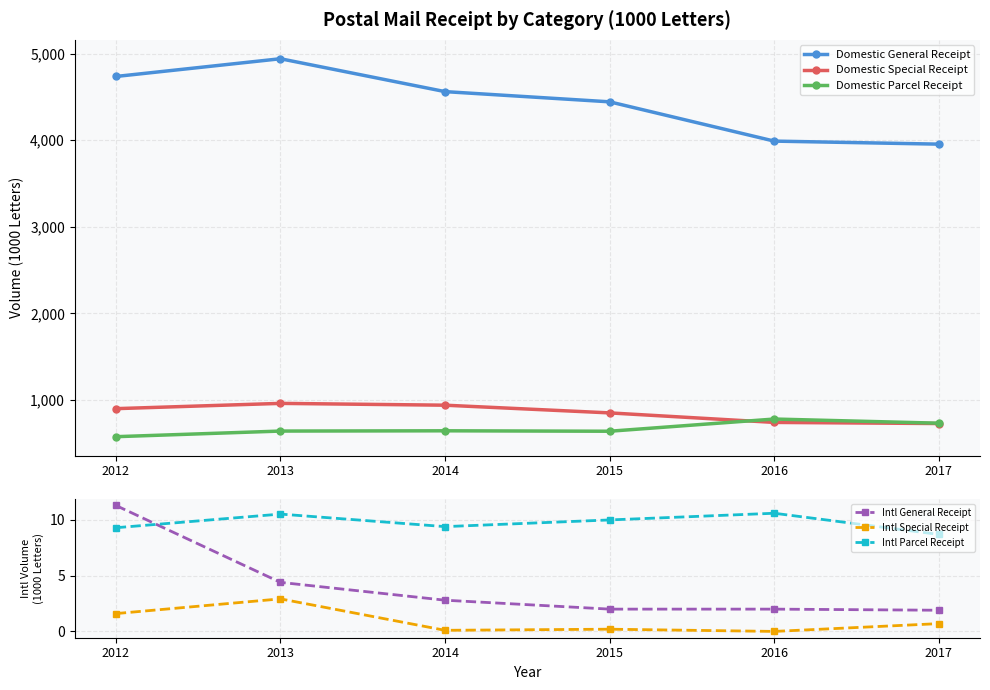

Reading left to right, what are all the values shown in this chart?

Domestic General Receipt: 4737.0	4942.0	4562.0	4444.0	3990.0	3955.0
Domestic Special Receipt: 898.0	959.0	938.0	849.0	739.0	726.0
Domestic Parcel Receipt: 574.0	639.0	642.0	637.0	778.0	730.0
Intl General Receipt: 11.3	4.4	2.8	2.0	2.0	1.9
Intl Special Receipt: 1.6	2.9	0.1	0.2	0.0	0.7
Intl Parcel Receipt: 9.3	10.5	9.4	10.0	10.6	8.7